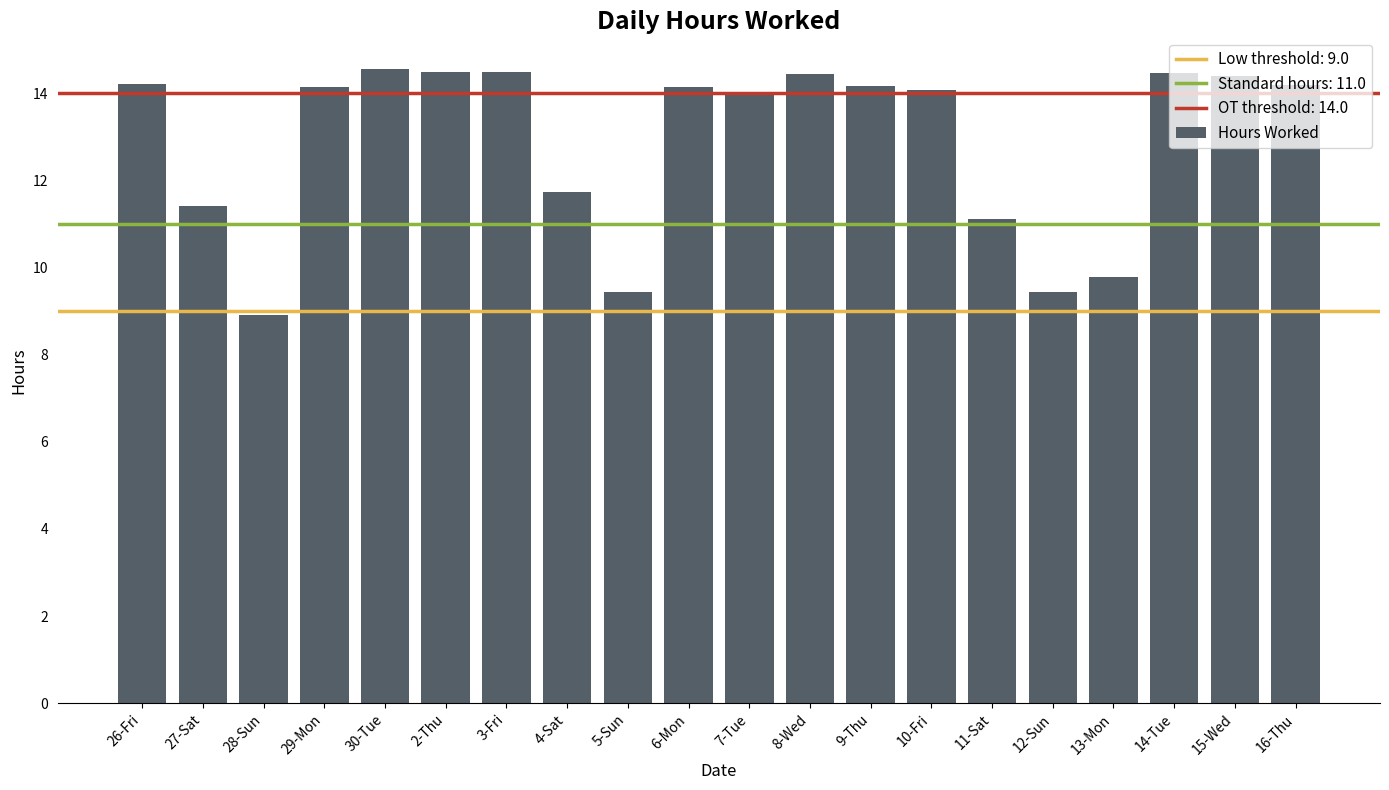

What is the sum of all values?

257.5